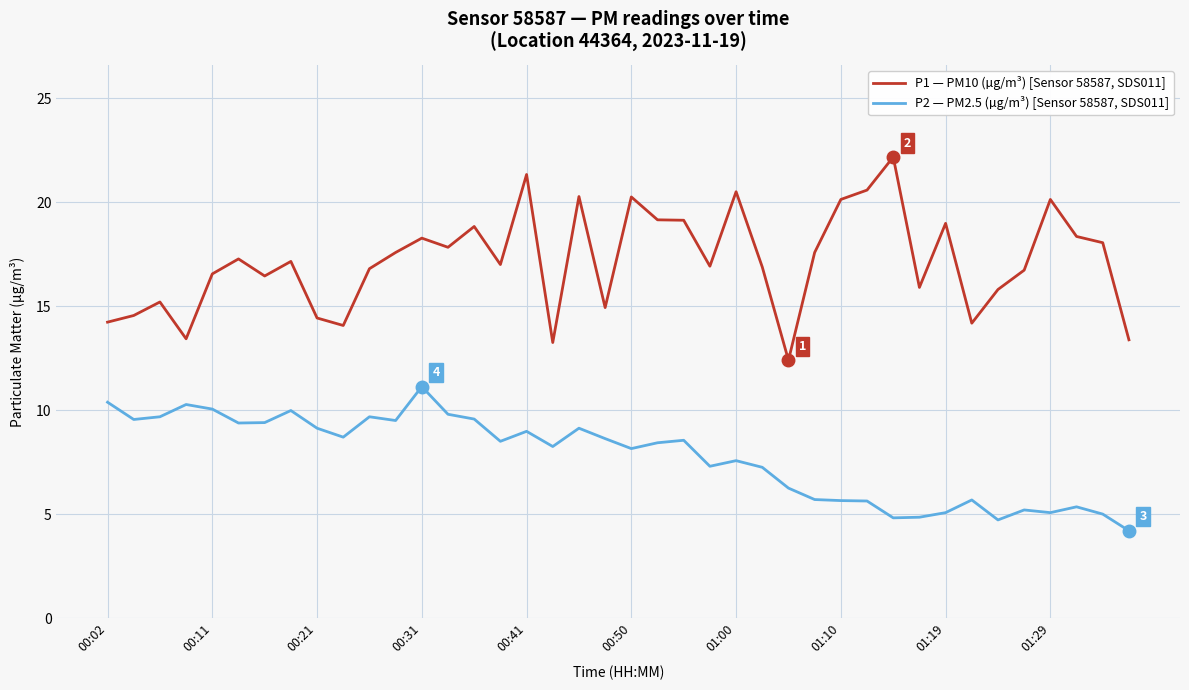

Which series has the largest total across all categories?

P1 — PM10 (µg/m³) [Sensor 58587, SDS011]